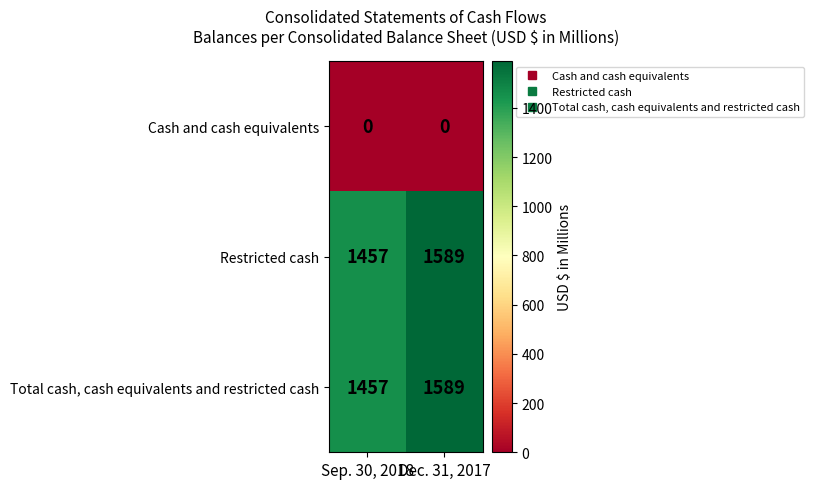

What is the average value of the Restricted cash series?

1523